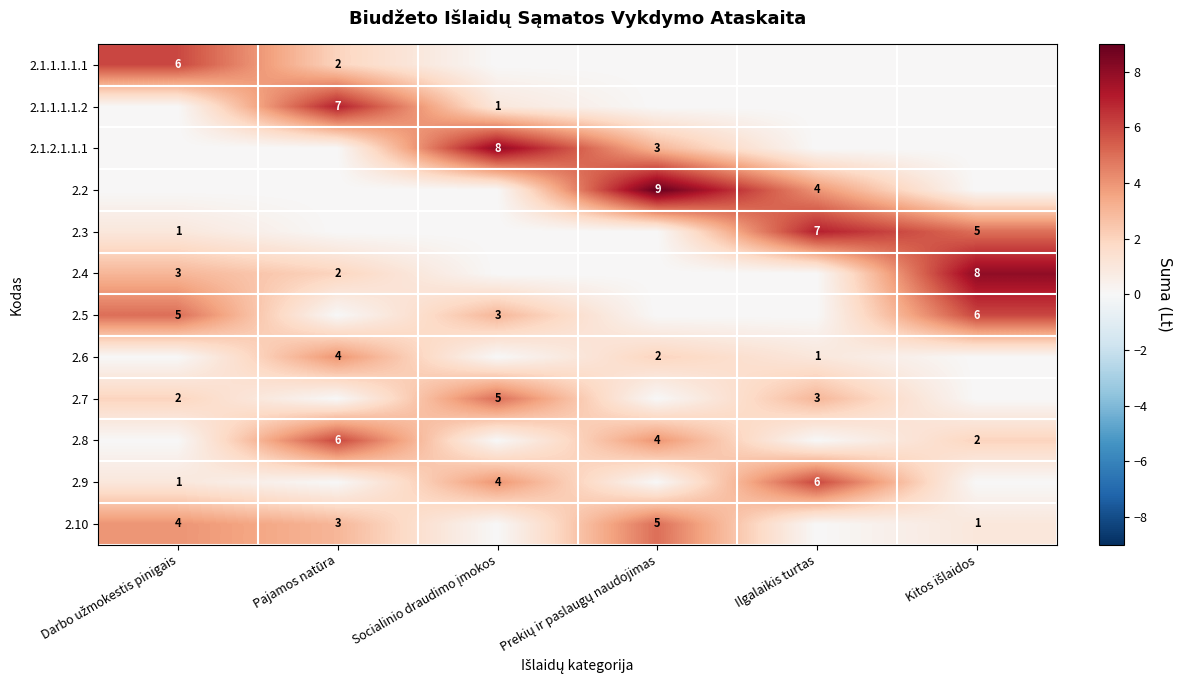

What is the greatest value displayed?

9